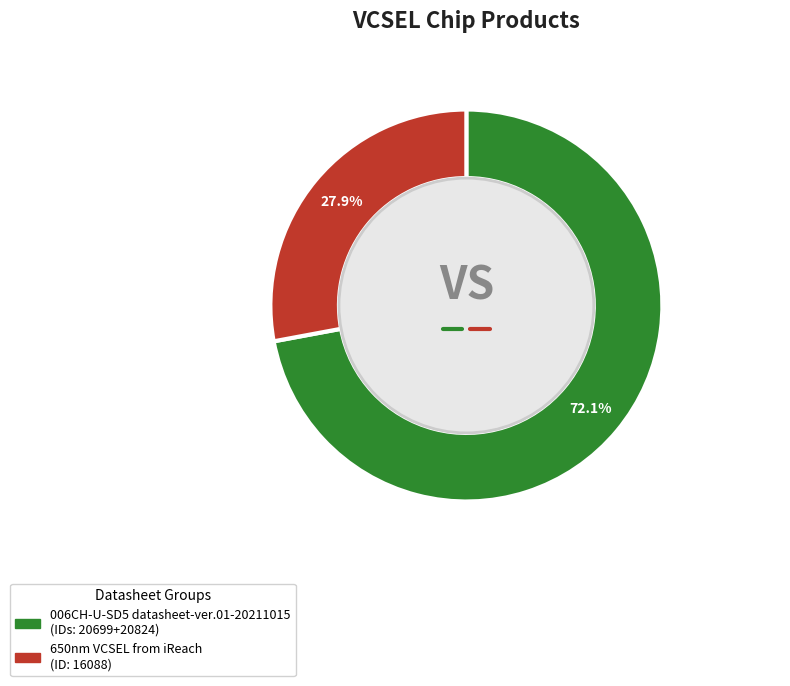

Is there any slice that represents more than half of the pie?

Yes